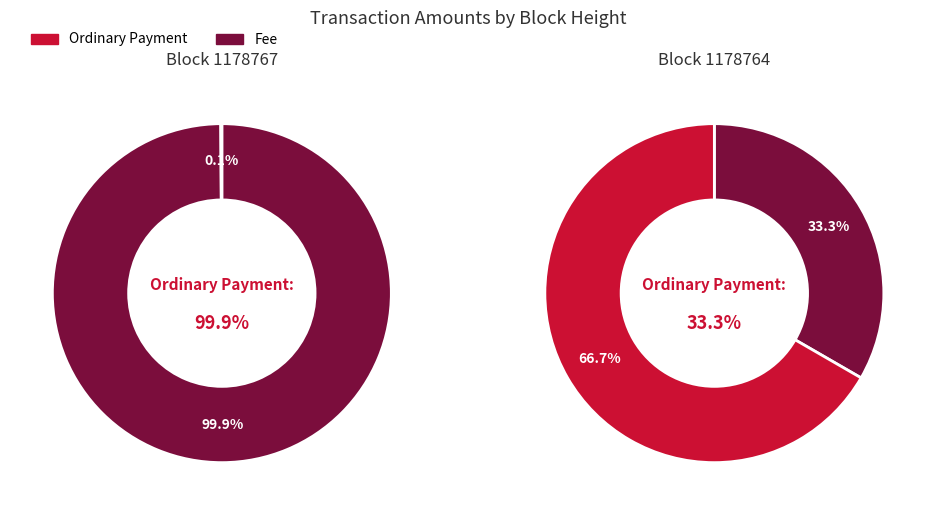

Does any single category account for the majority?

Yes